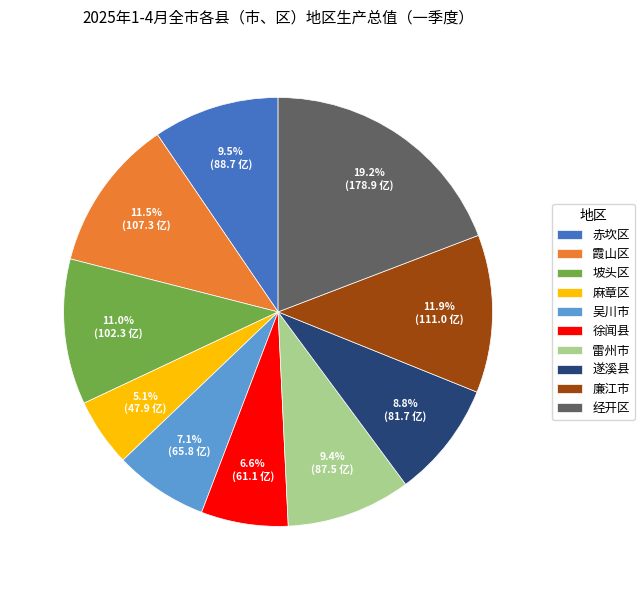

Which slice is the largest?

经开区